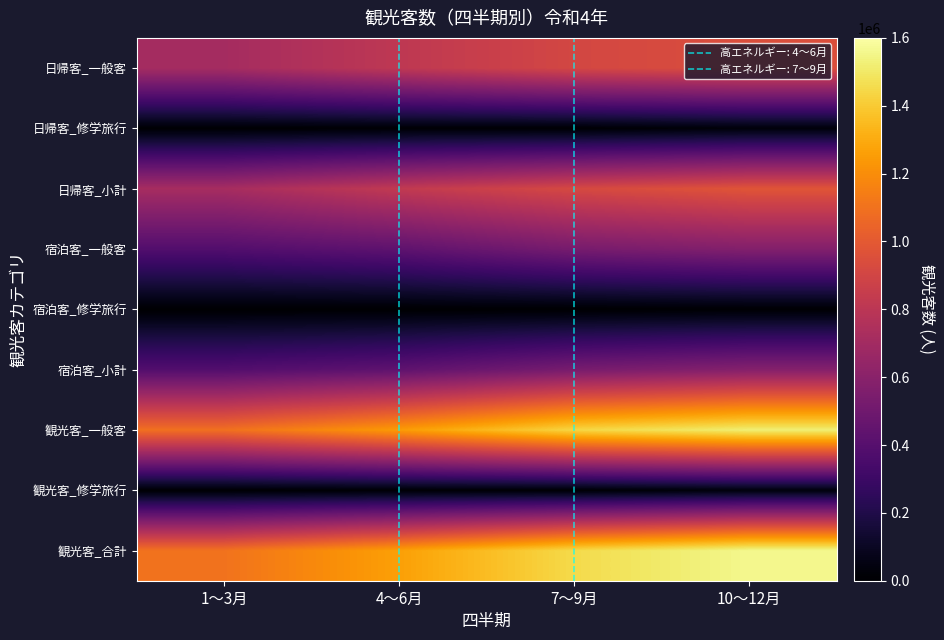

What is the total value across all series at 4～6月?

5049364